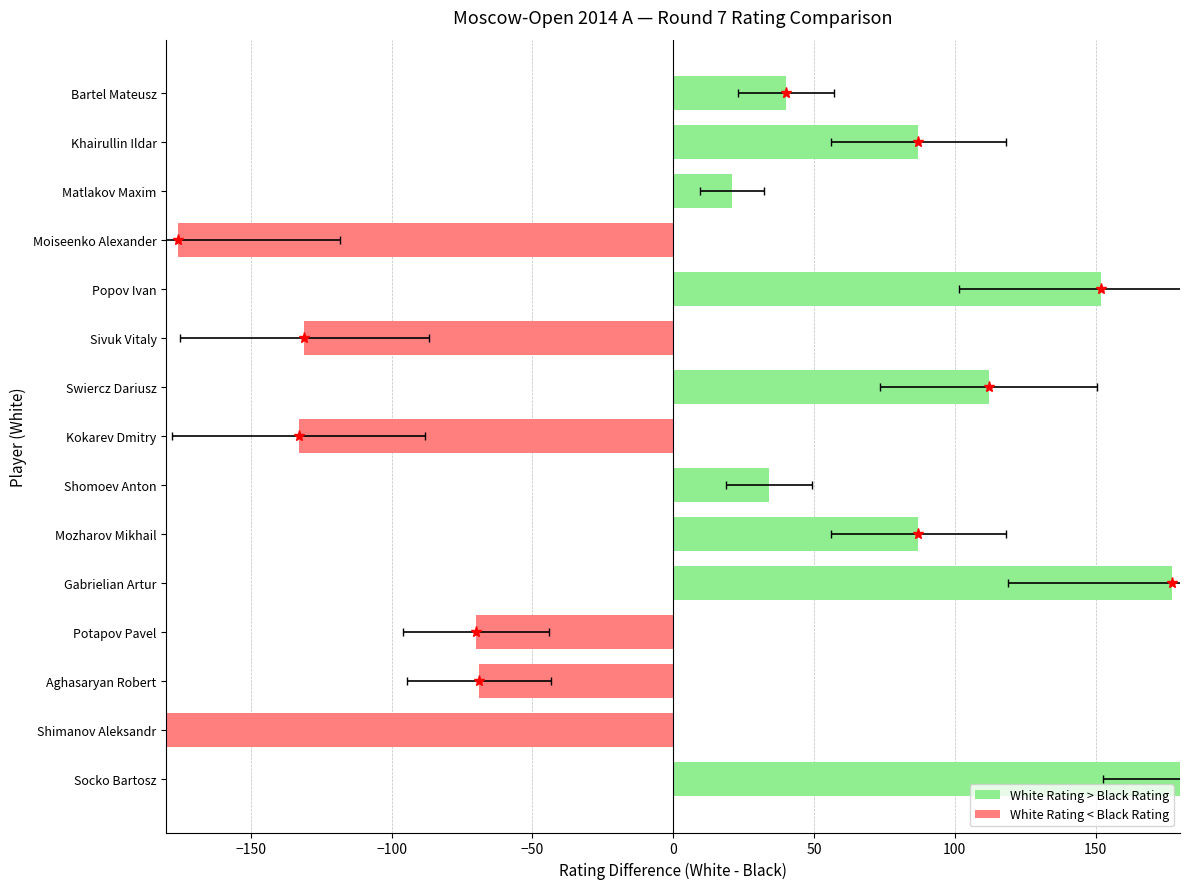

What is the label of the 8th bar from the left?

Kokarev Dmitry